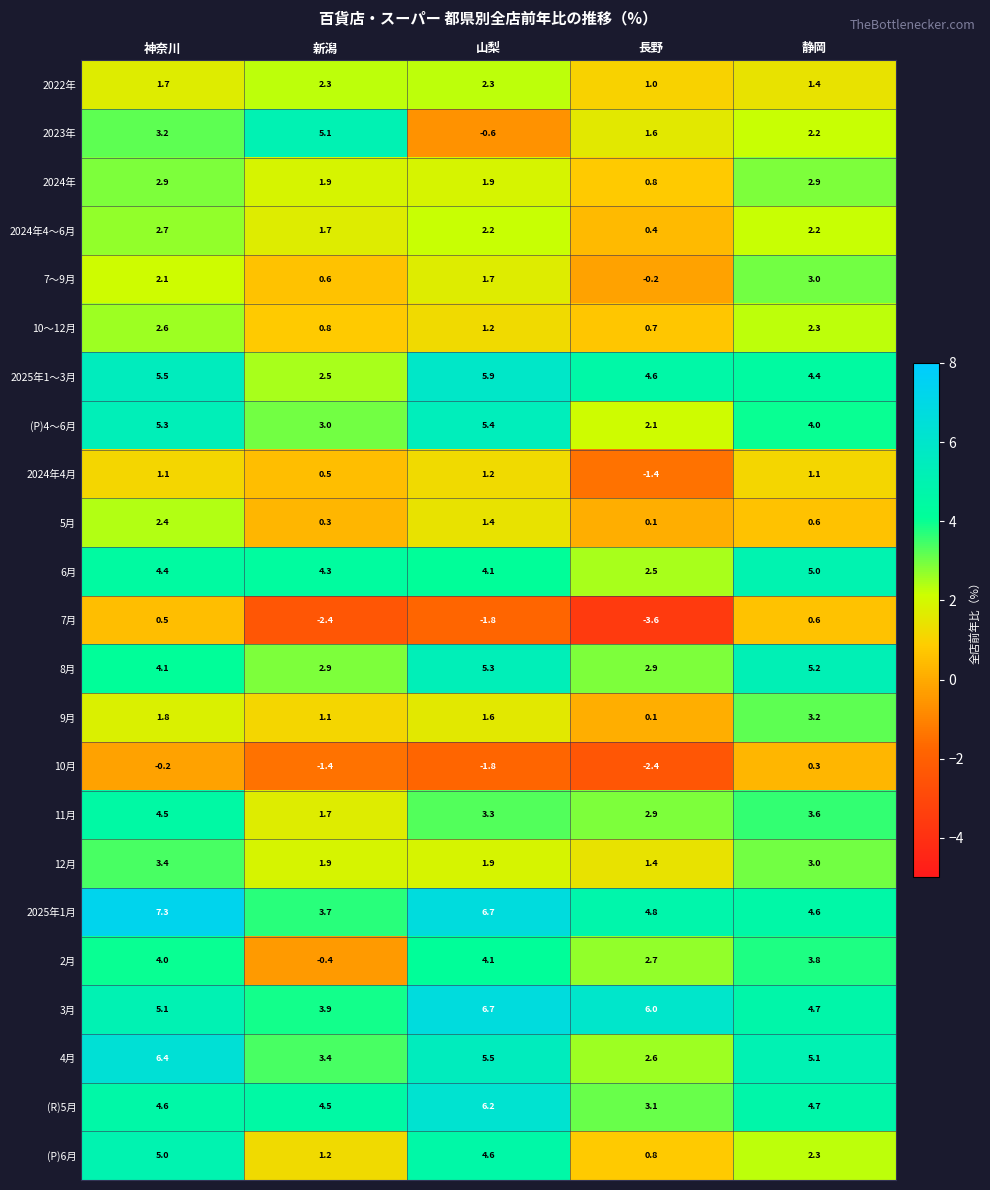

How many data points does each series have?

5